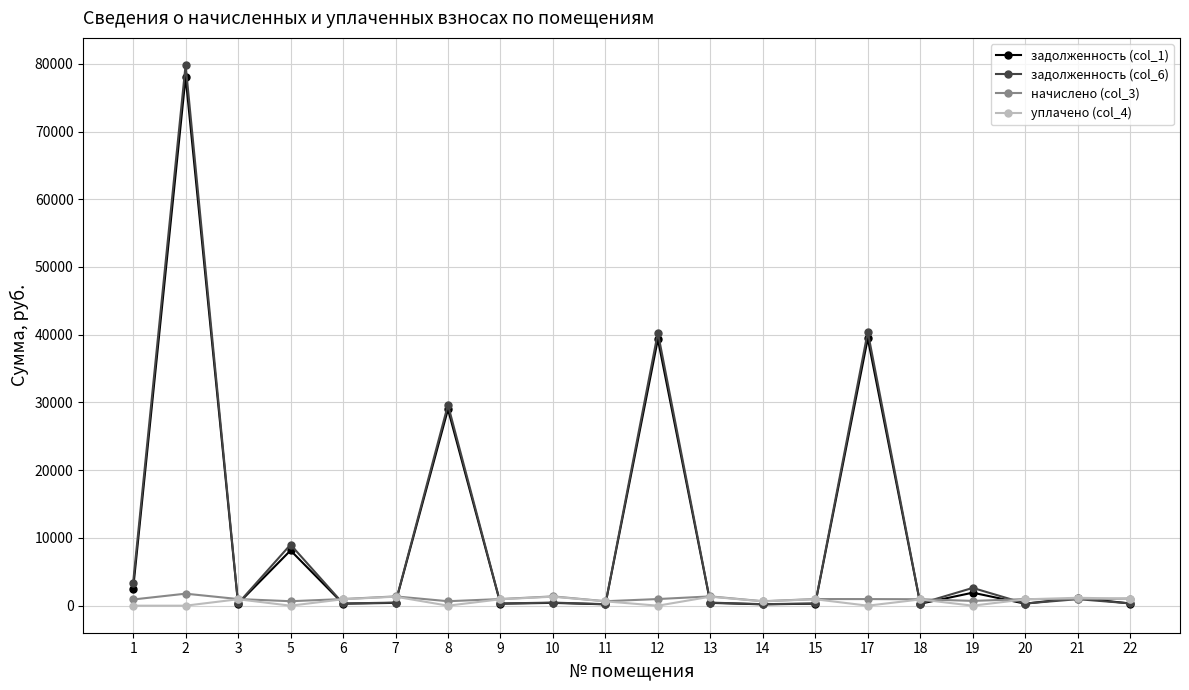

What is the maximum value shown in the chart?

79829.6